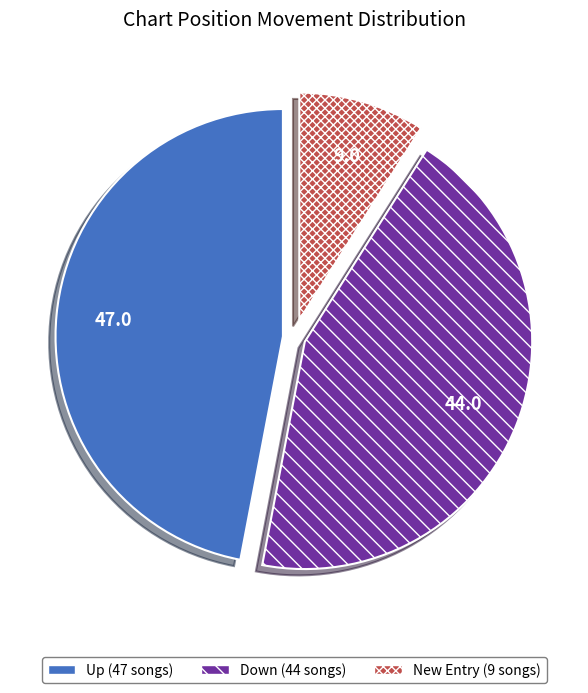

Is there any slice that represents more than half of the pie?

No